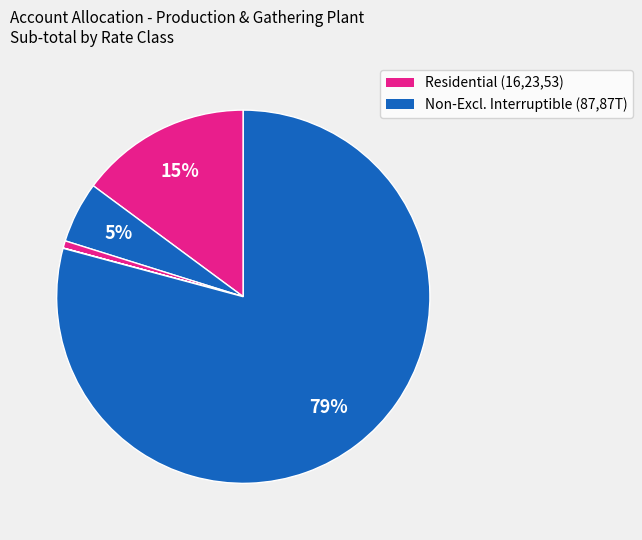

To the nearest percent, what is the difference between the largest and smallest slice percentages?

79%